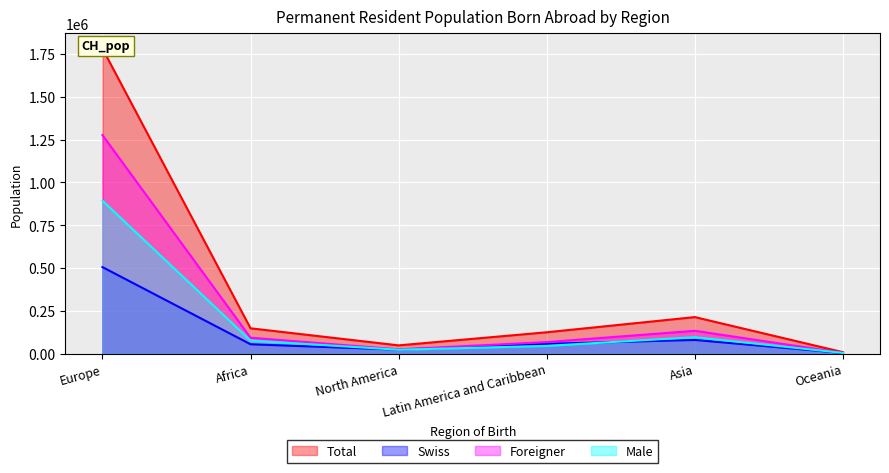

List the series in order of their overall mean, highest first.

Total, Foreigner, Male, Swiss